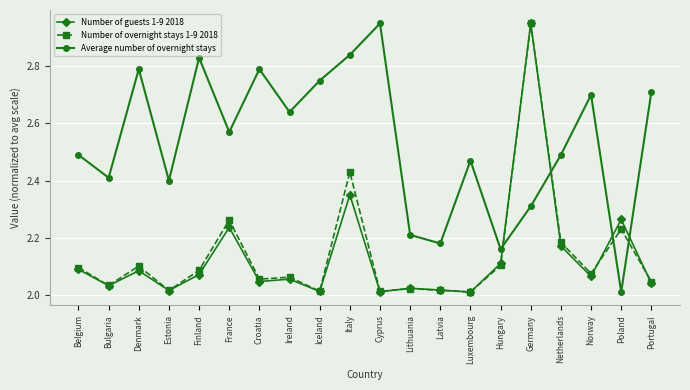

What are all the series names shown in the legend?

Number of guests 1-9 2018, Number of overnight stays 1-9 2018, Average number of overnight stays